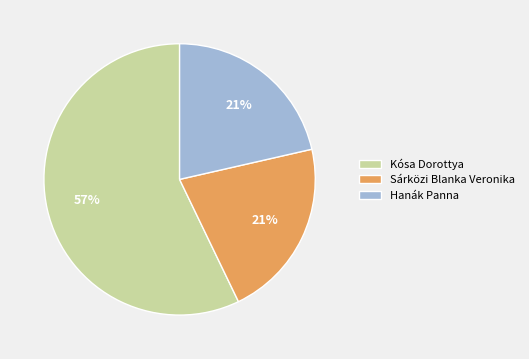

Which category has the biggest portion of the pie?

Kósa Dorottya